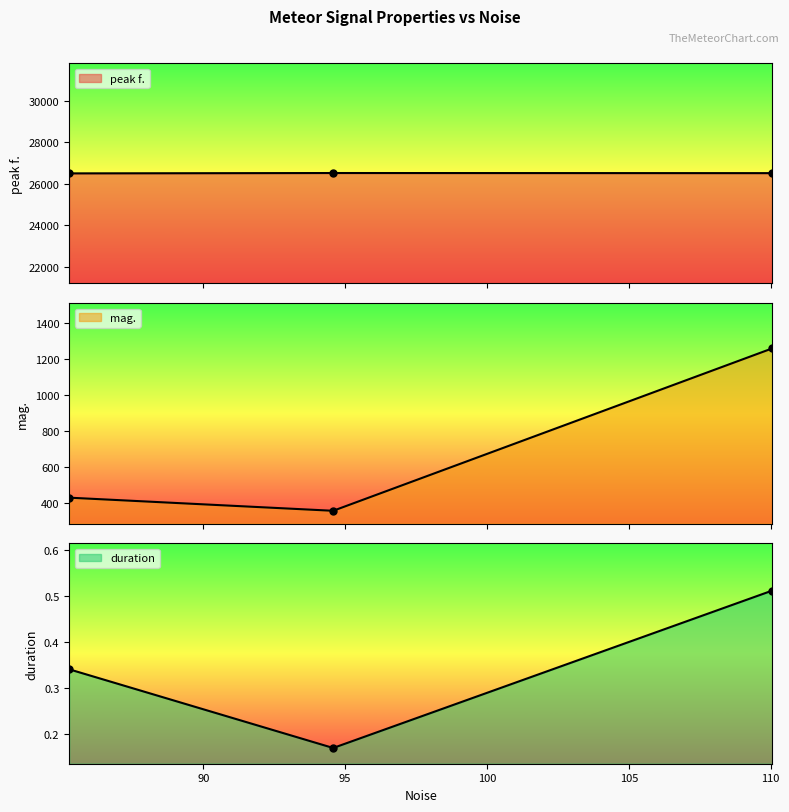

What are all the series names shown in the legend?

peak f., mag., duration